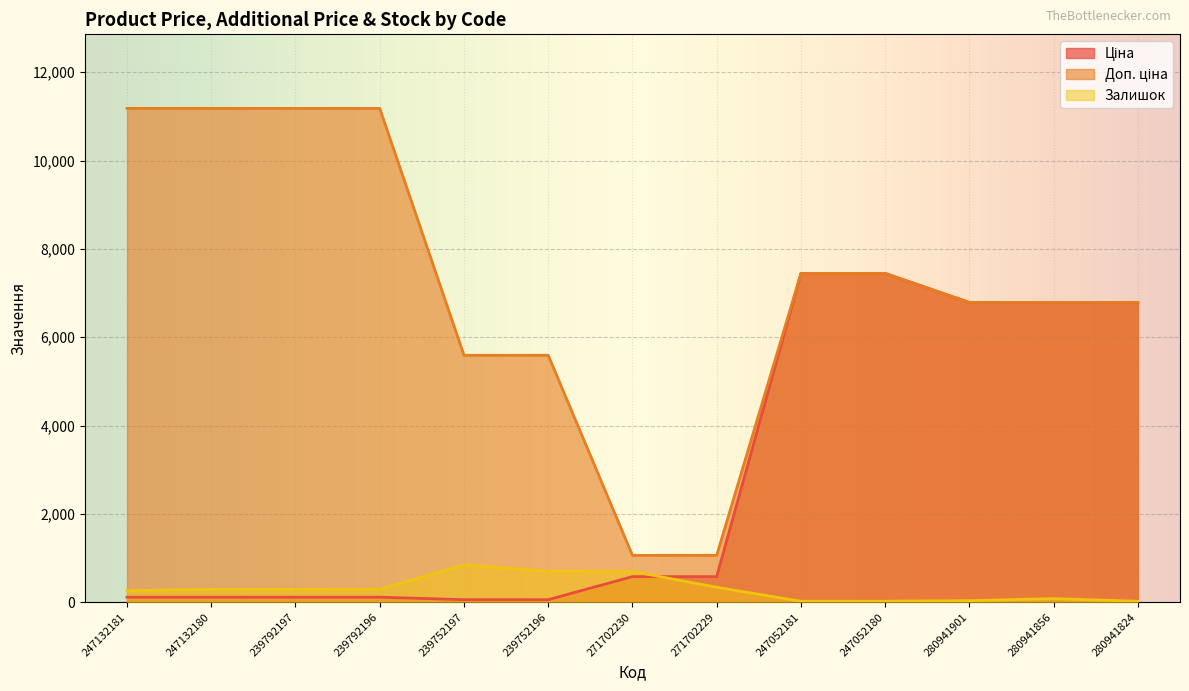

What is the label of the 2nd point from the right?

280941856